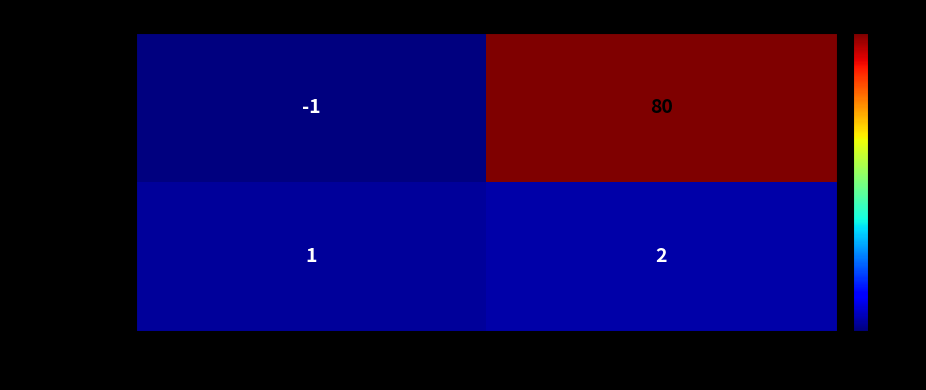

Is it true that 84419645...2813 equals -2 at -1?

False